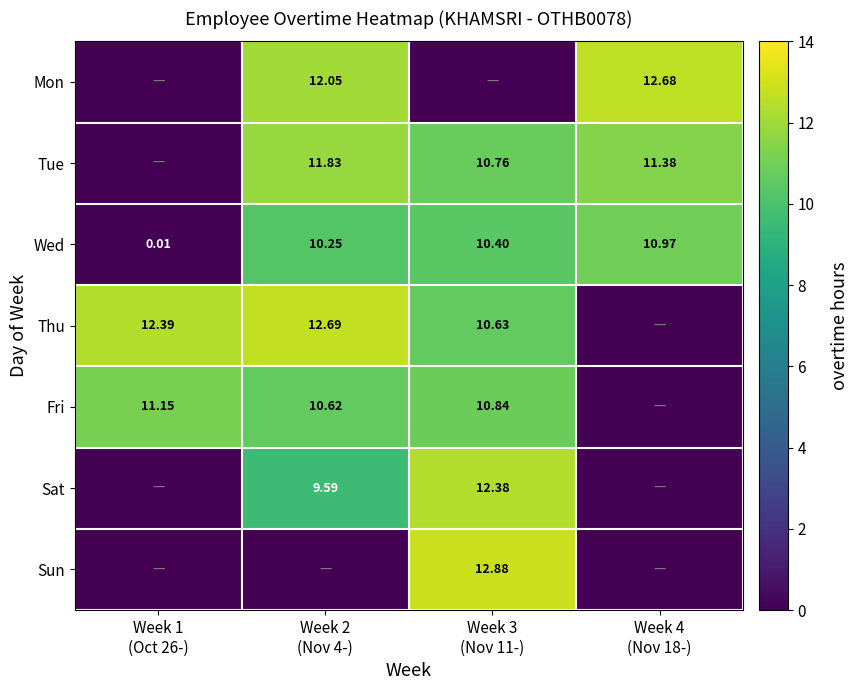

Where does the Wed series first go above 10?

Week 2 (Nov 4-)